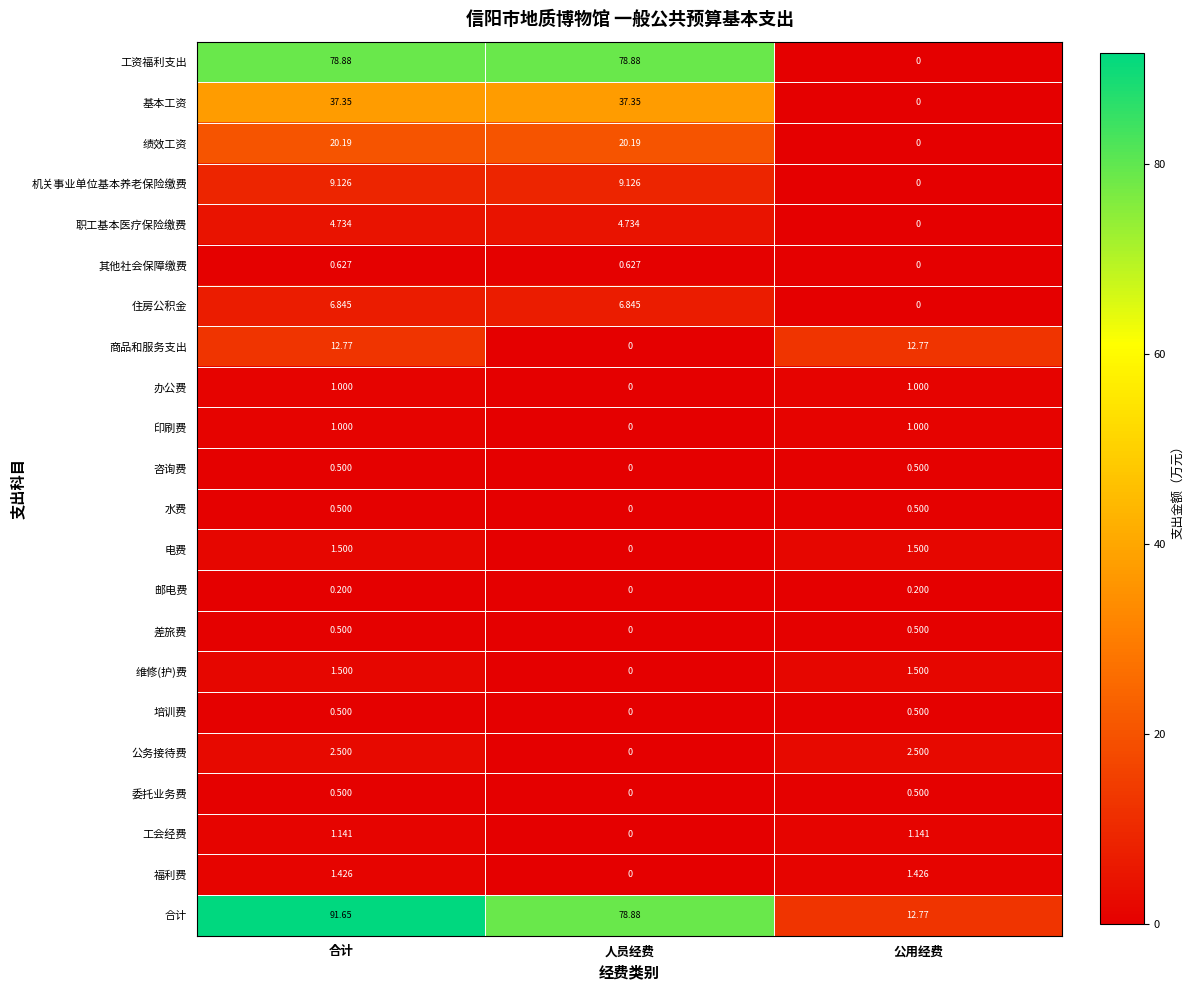

At which label is 合计 closest to 52?

人员经费